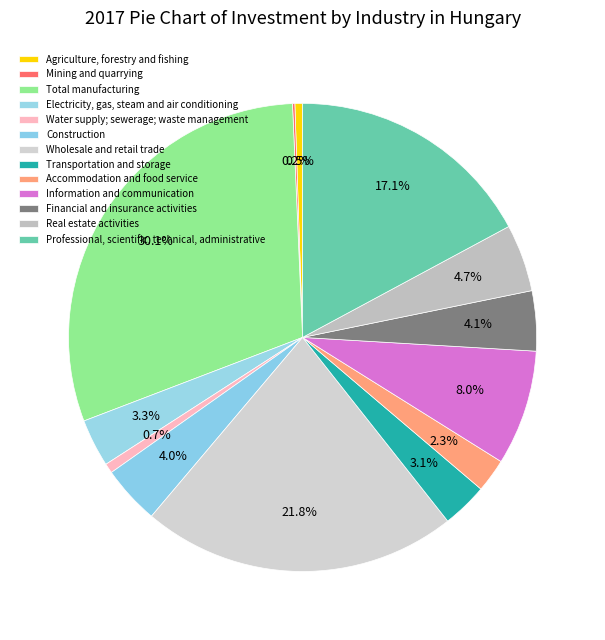

To the nearest percent, what is the difference between the largest and smallest slice percentages?

30%